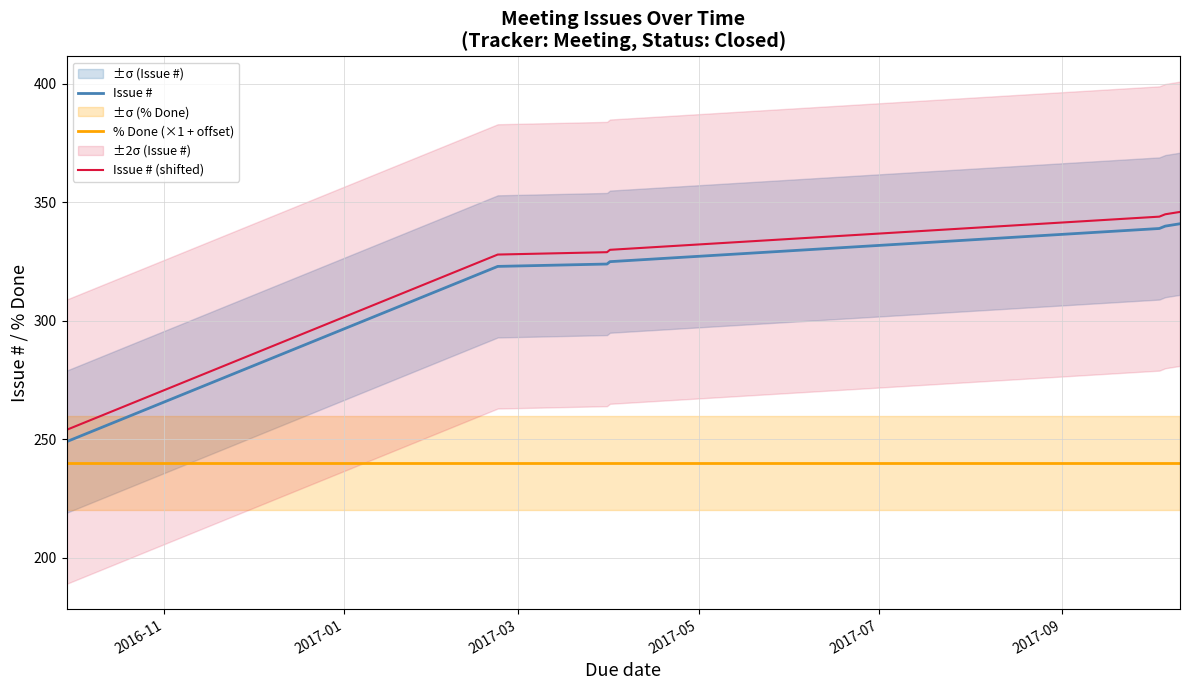

Reading left to right, transcribe all the data shown in this chart.

Issue #: 249	323	324	325	339	340	341
% Done (×1 + offset): 240	240	240	240	240	240	240
Issue # (shifted): 254	328	329	330	344	345	346